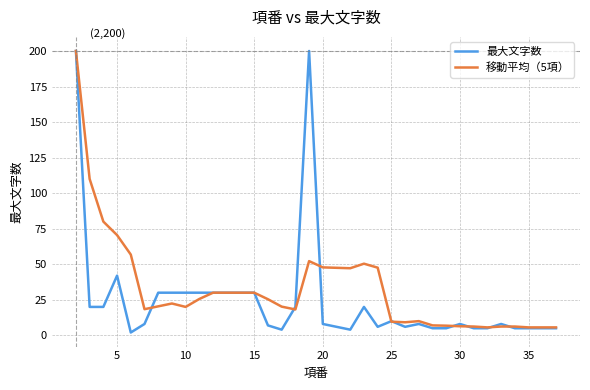

What is the maximum value for 移動平均（5項）?

200.0